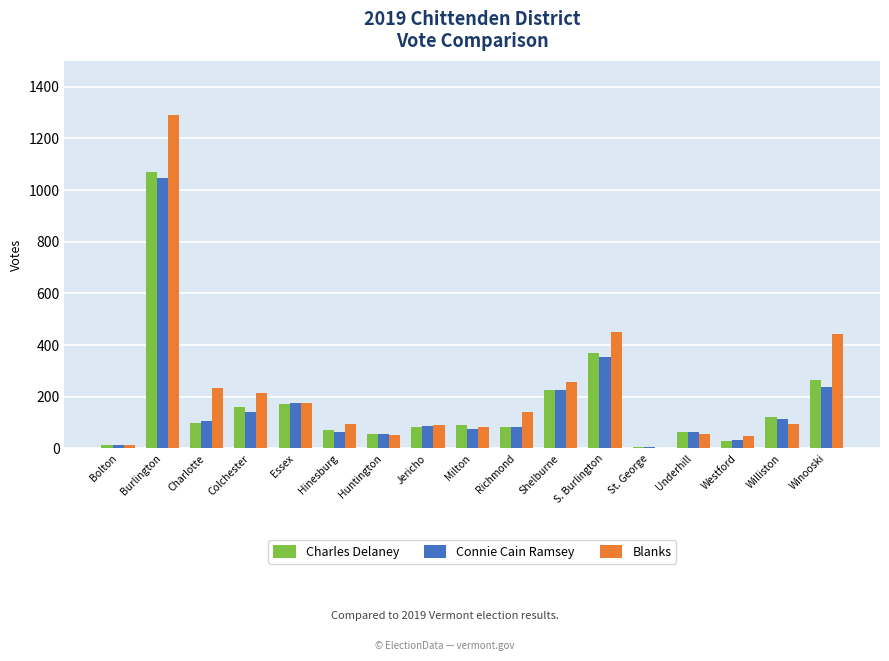

The Connie Cain Ramsey series shows 84 at Richmond. True or false?

True